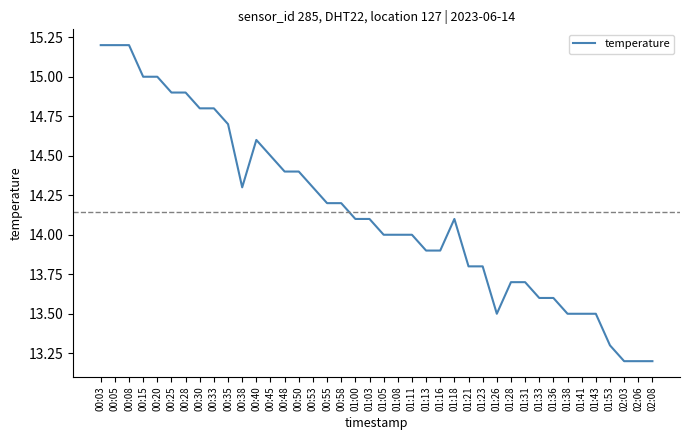

What is the difference between the maximum and minimum values?

2.0